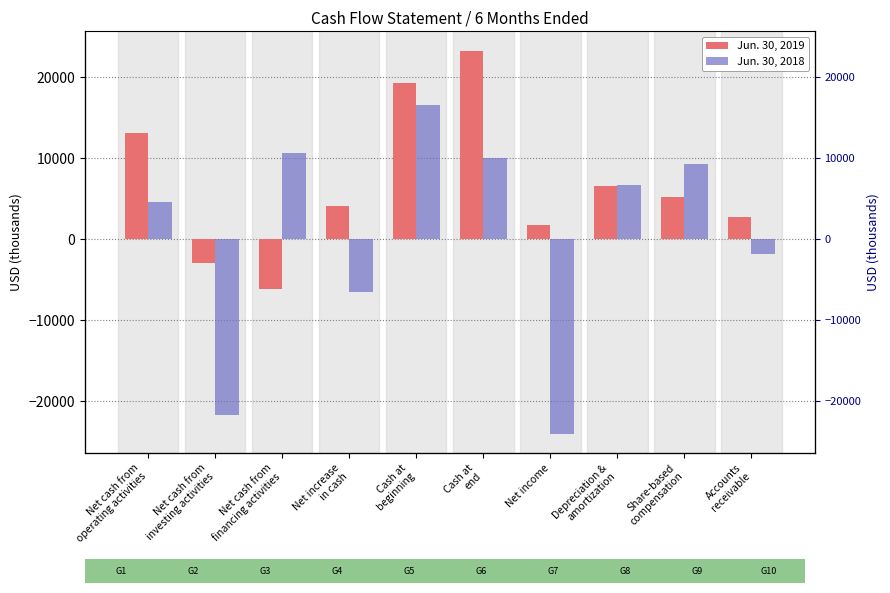

Which category has the highest value across all series?

Cash at
end